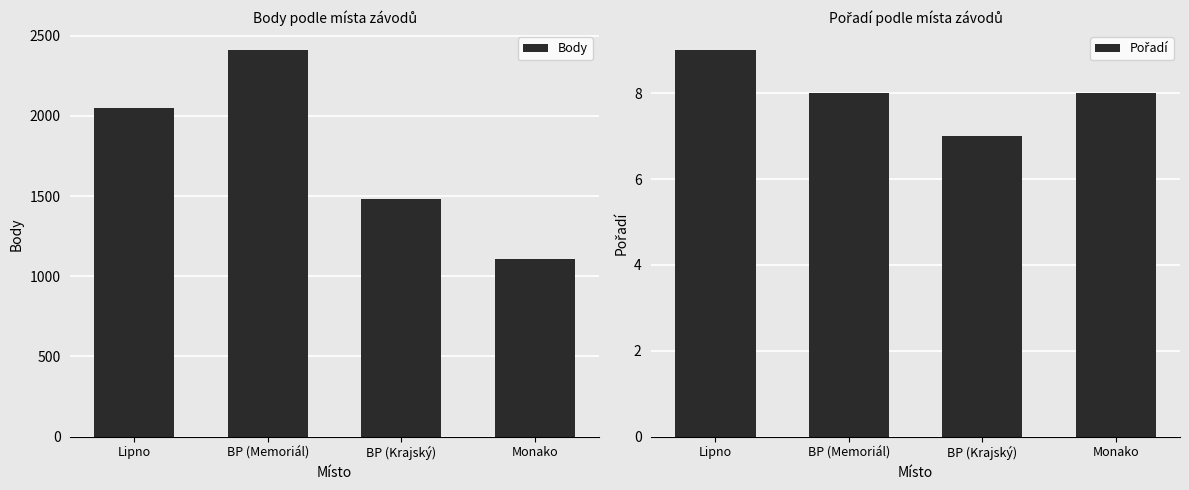

Reading left to right, extract all data points from this chart.

Body: Lipno=2050	BP (Memoriál)=2408	BP (Krajský)=1479	Monako=1108
Pořadí: Lipno=9	BP (Memoriál)=8	BP (Krajský)=7	Monako=8